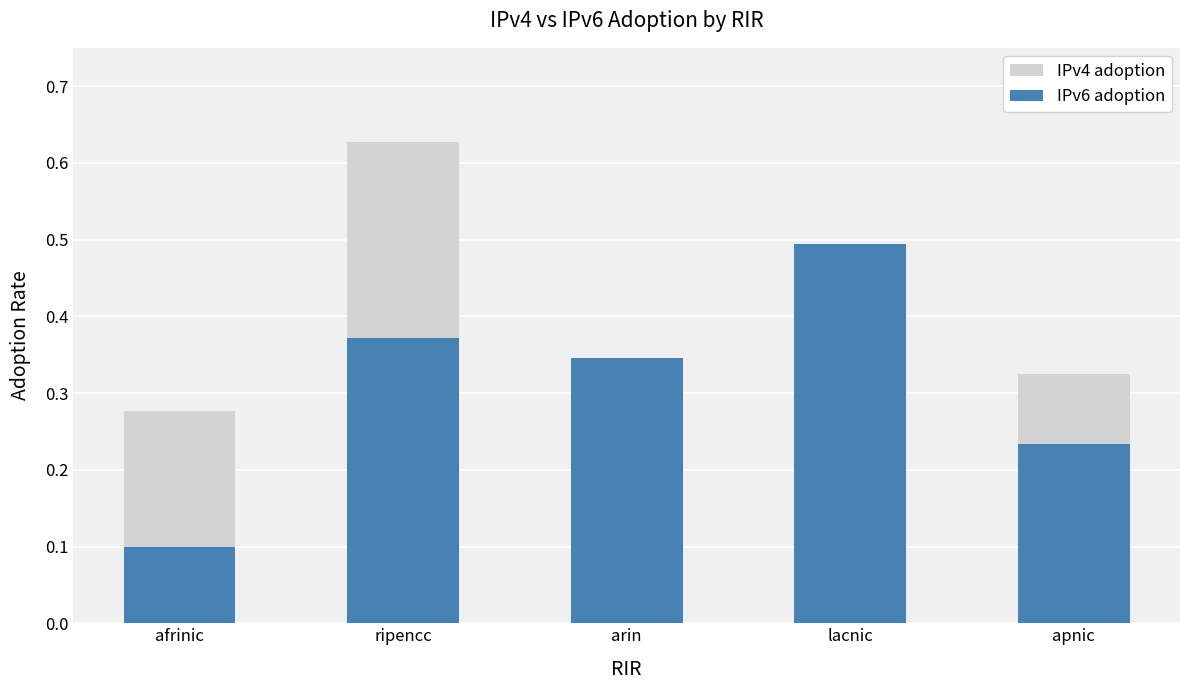

Which has a higher value, arin or apnic?

apnic